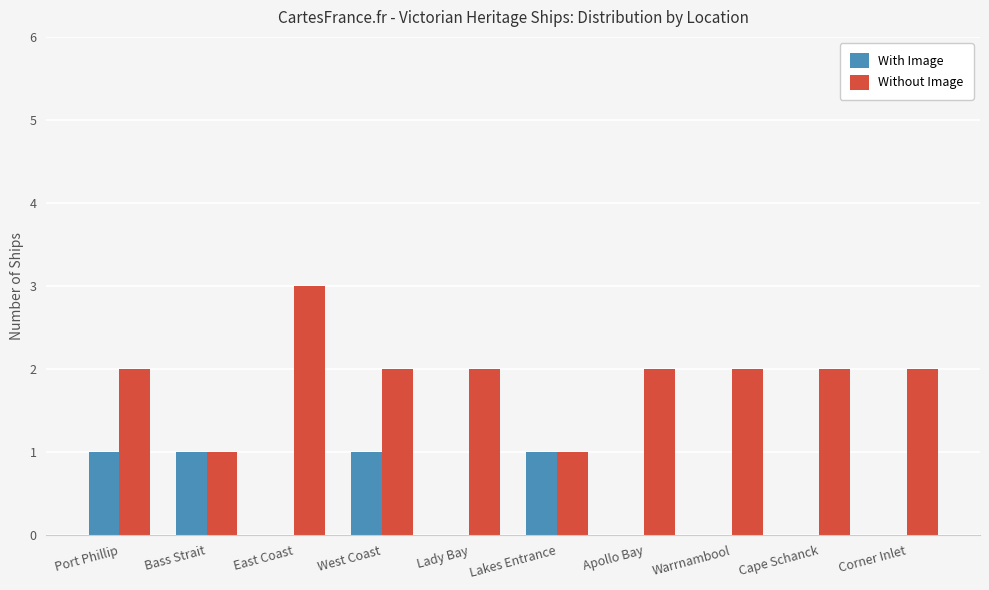

Which series has the widest spread of values?

Without Image